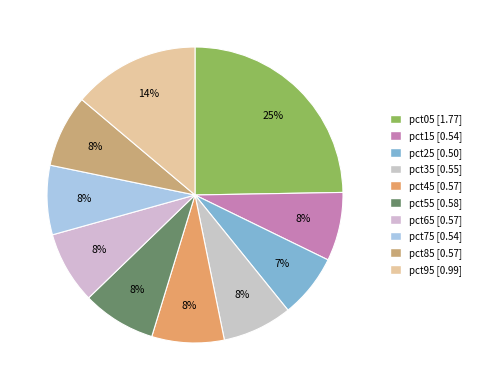

Is there a majority slice in this chart?

No